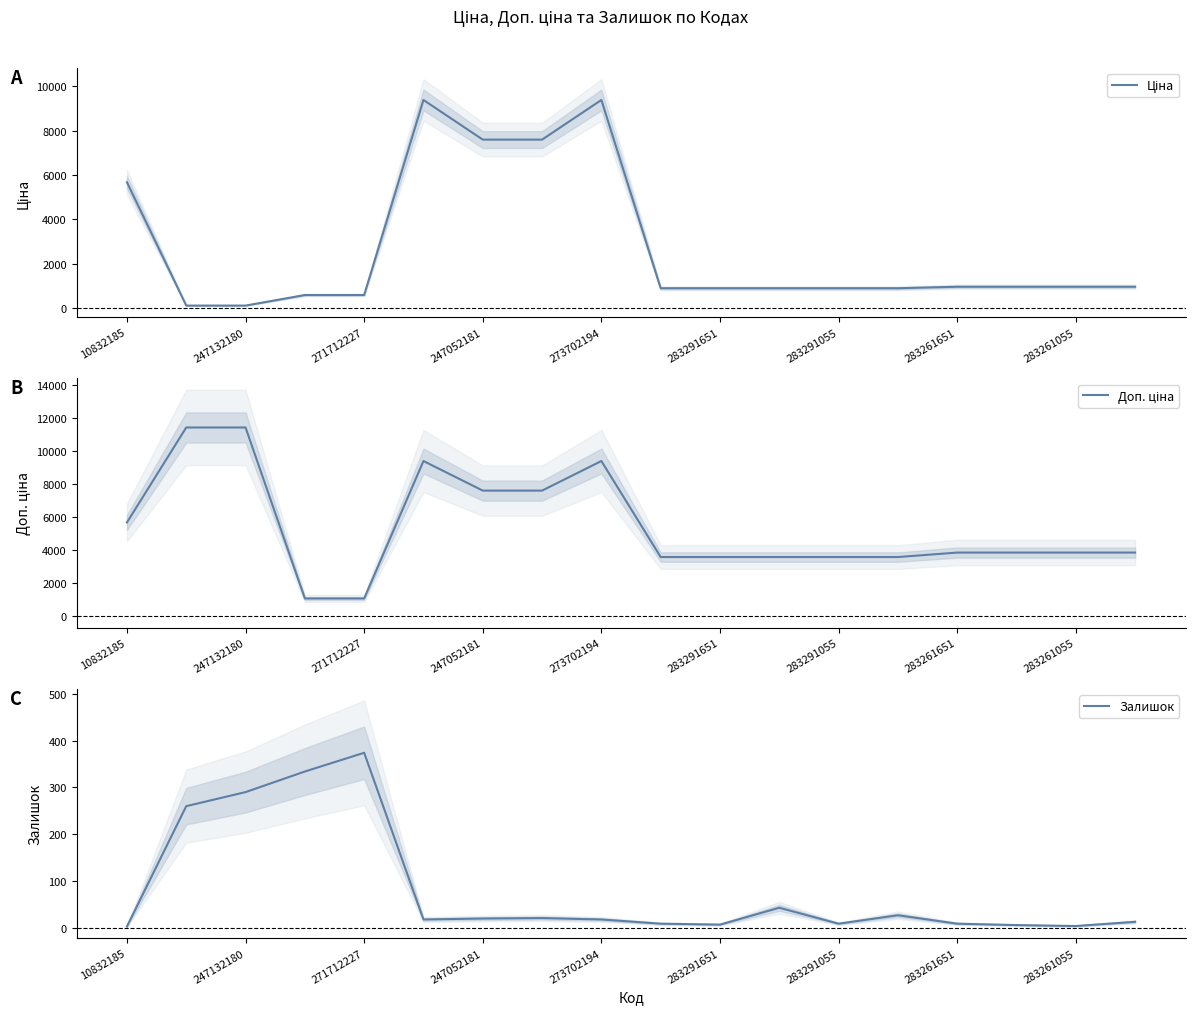

What is the approximate value of Залишок at 9?

9.0